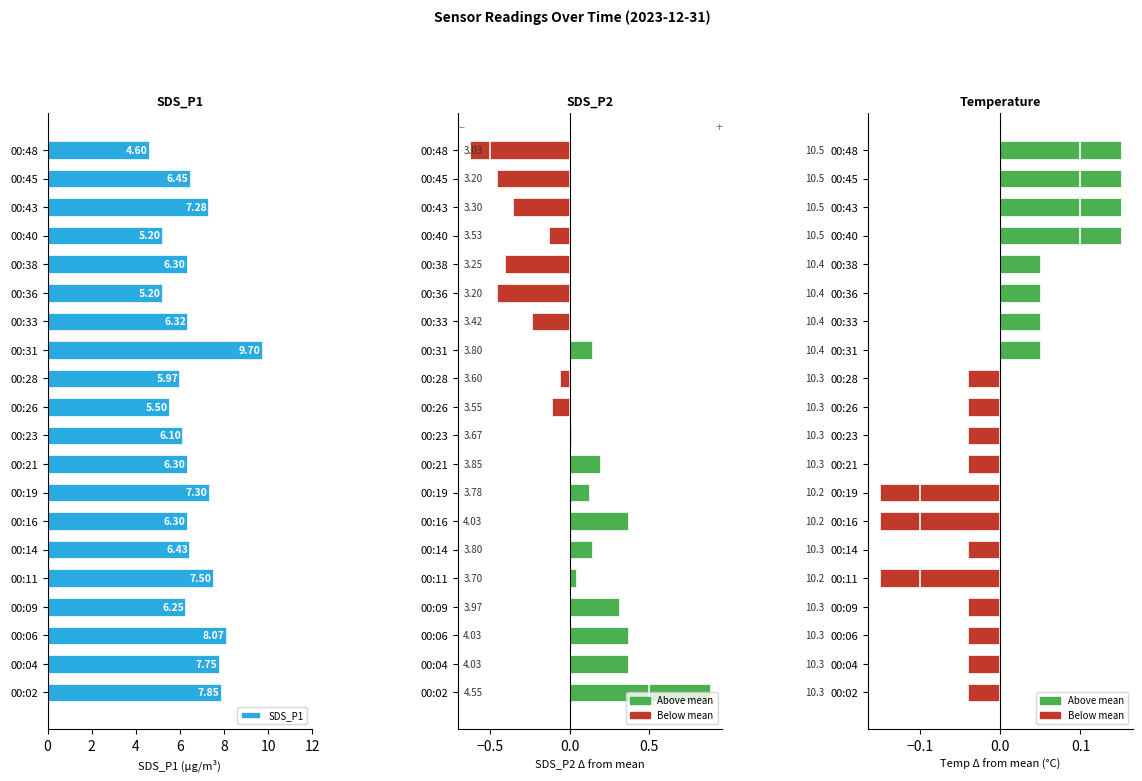

What is the lowest value of the SDS_P1 series?

4.6